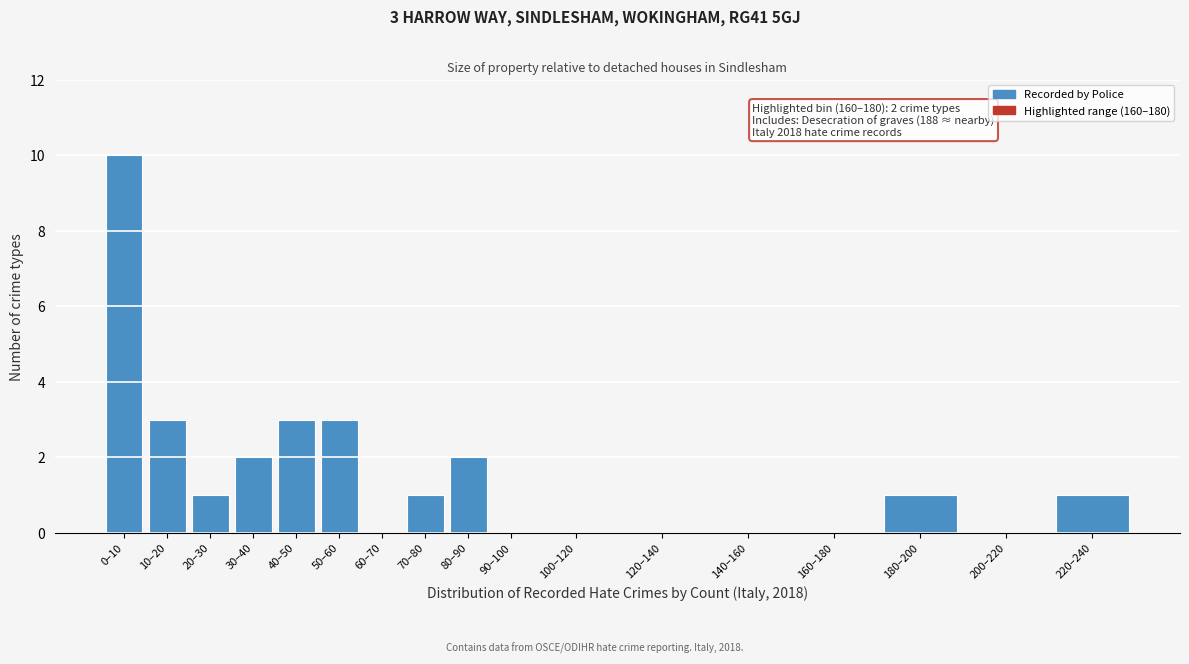

Reading left to right, transcribe all the data shown in this chart.

0–10=10	10–20=3	20–30=1	30–40=2	40–50=3	50–60=3	60–70=0	70–80=1	80–90=2	90–100=0	100–120=0	120–140=0	140–160=0	160–180=0	180–200=1	200–220=0	220–240=1